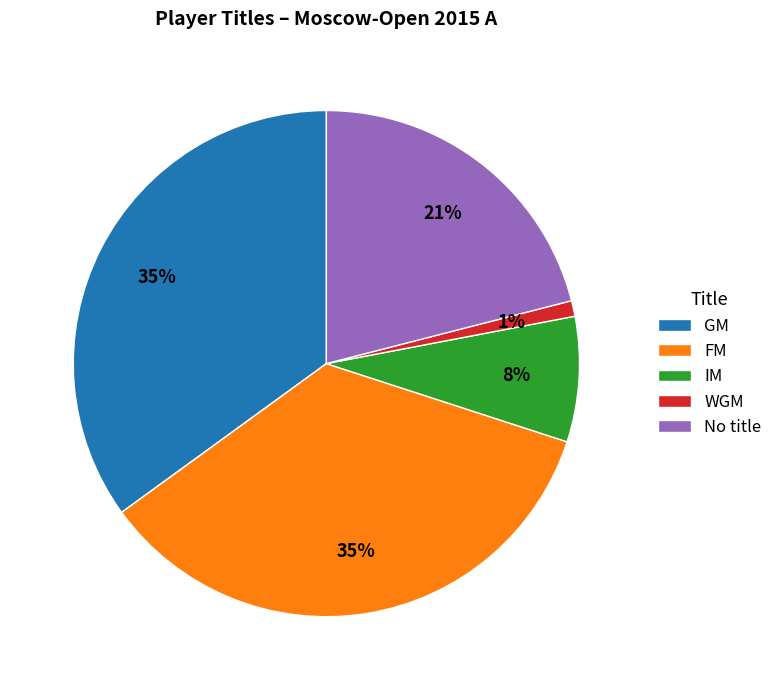

True or false: FM accounts for 35% of the total.

True